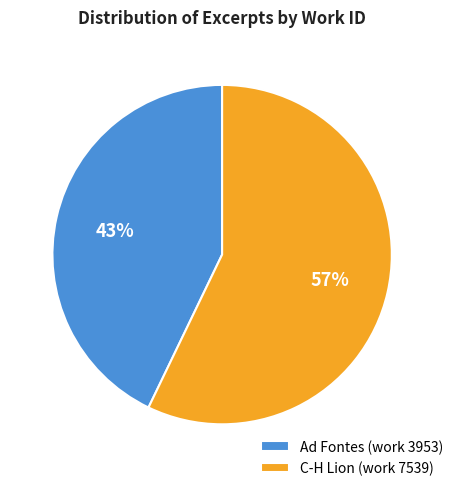

To the nearest percent, what is the average slice percentage?

50%